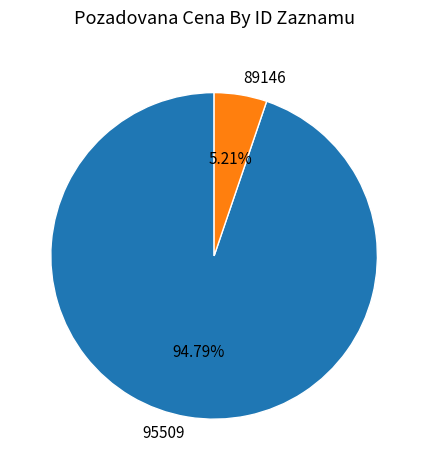

To the nearest percent, what portion does 89146 represent?

5%